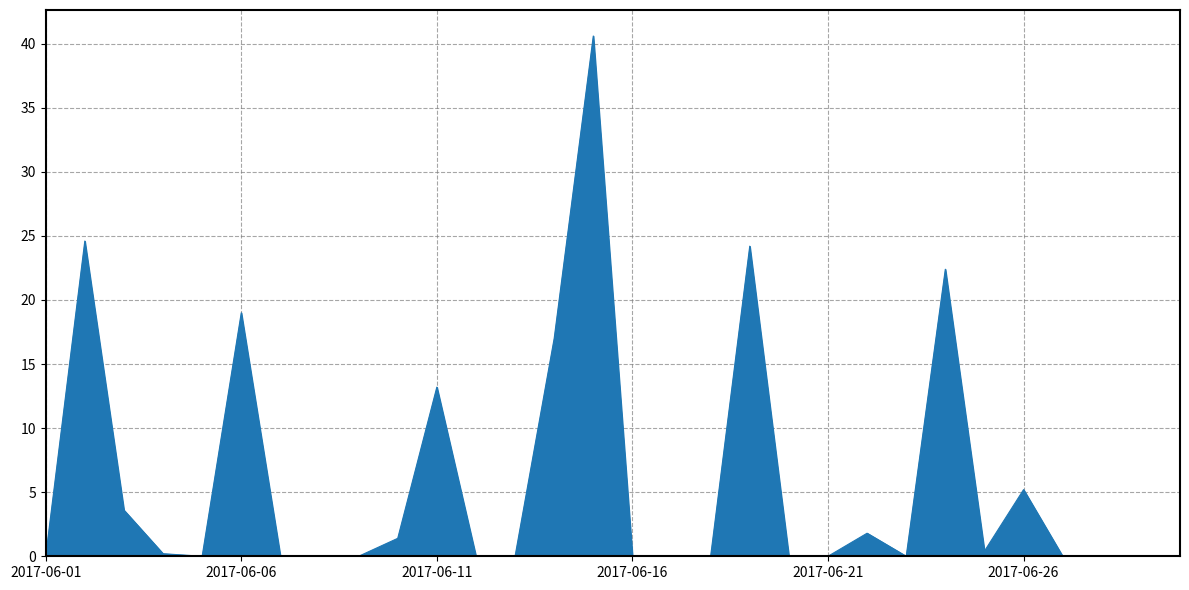

What is the difference between the maximum and minimum values?

40.6